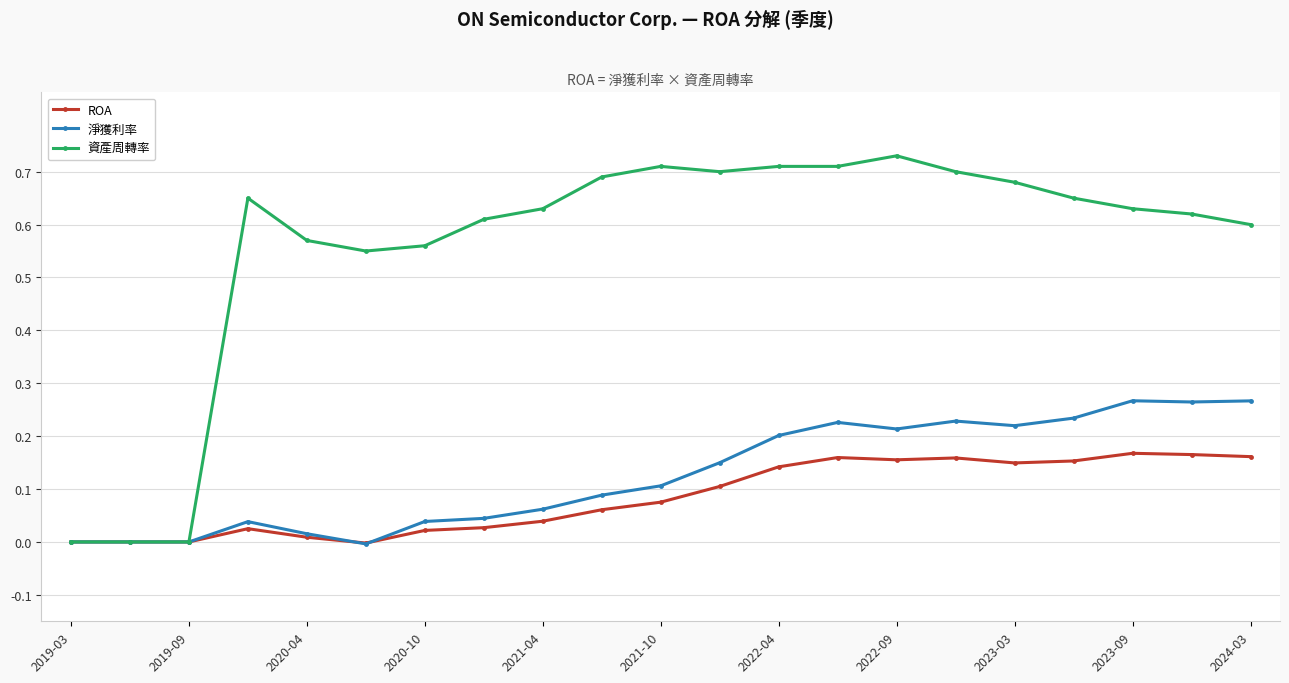

True or false: 資產周轉率 has more than 1 points higher than both neighbors.

True